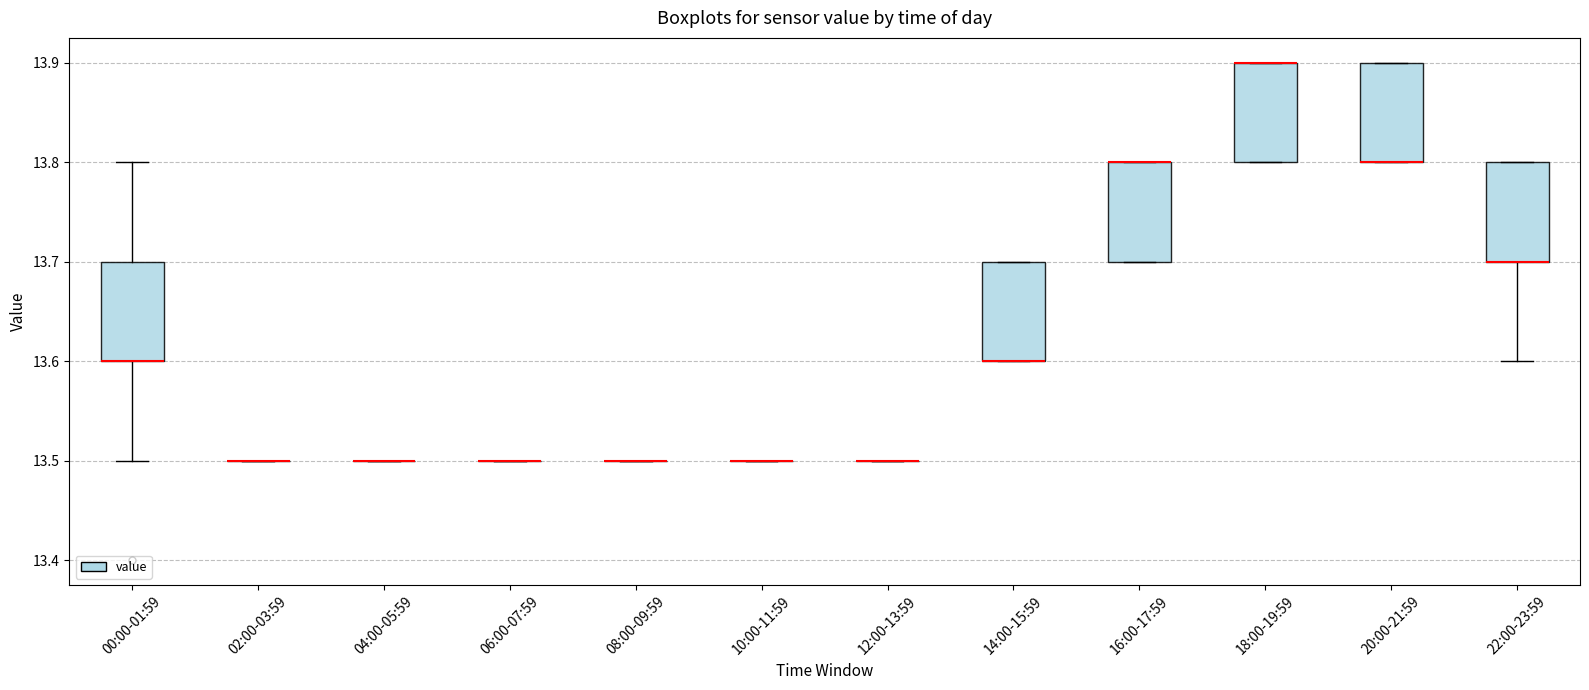

Where is the lower edge of the box for 18:00-19:59 on the y-axis? The values are not printed on the chart, so give them approximately, as read against the axis.

13.8